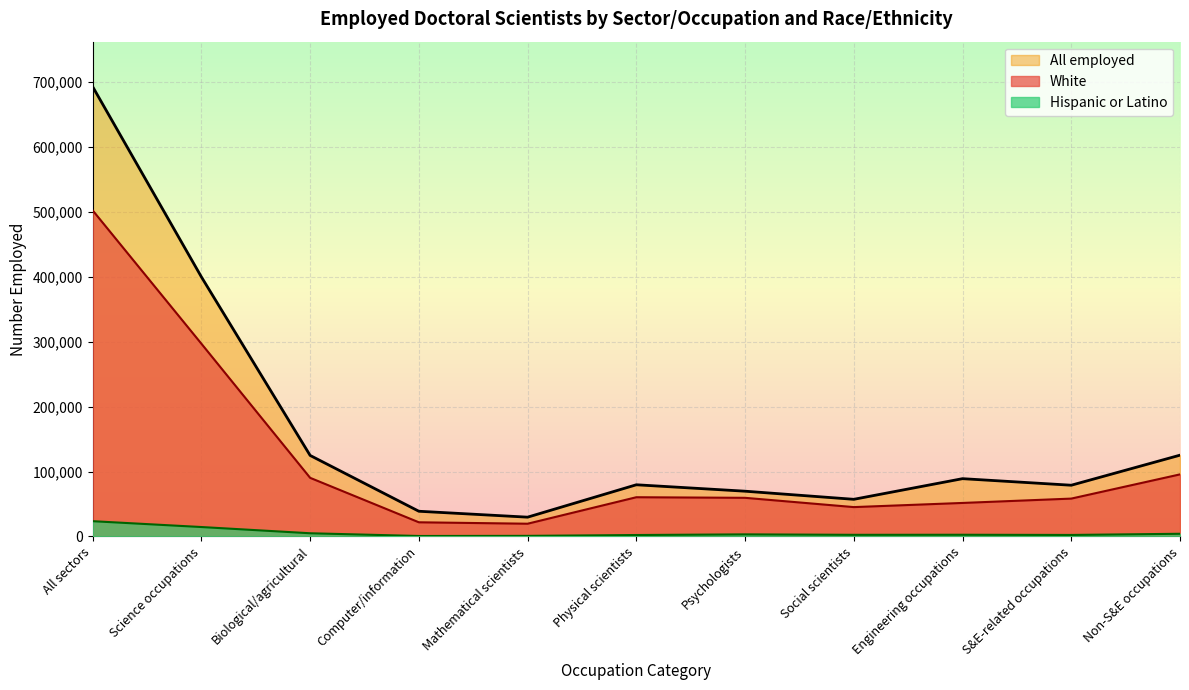

At how many categories does at least one series exceed 481005?

1